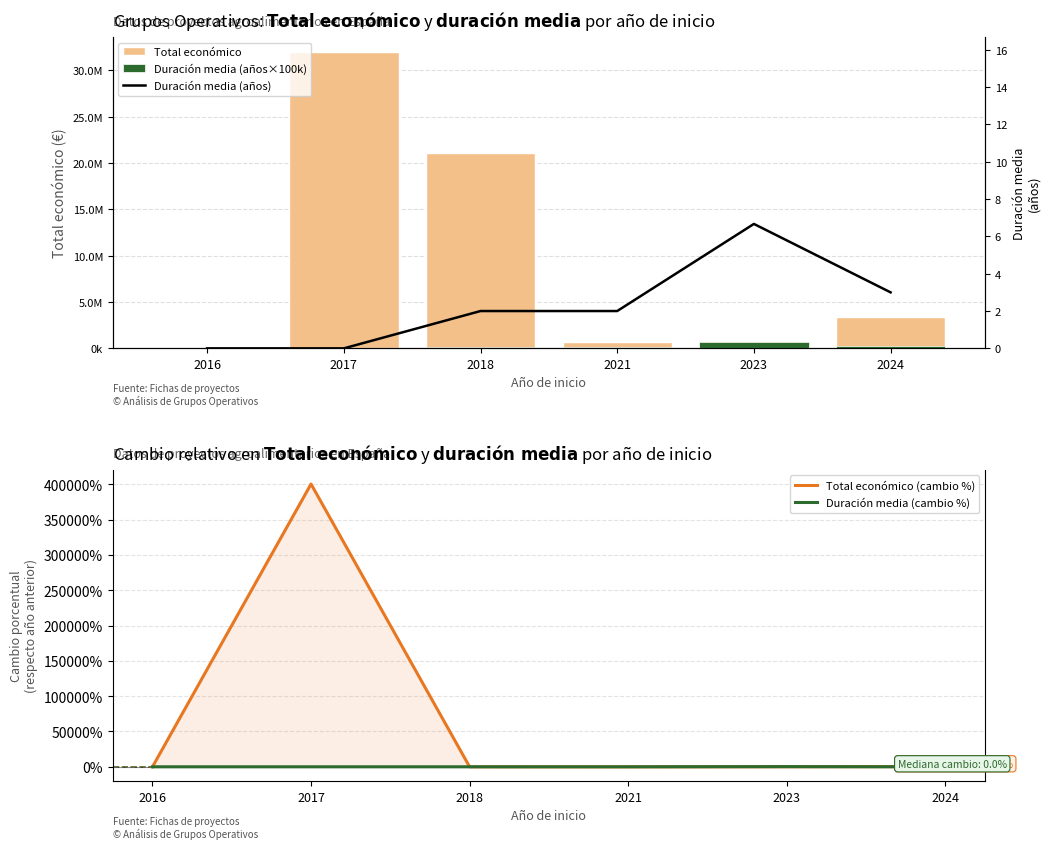

How many values in Total económico (cambio %) are below zero?

2